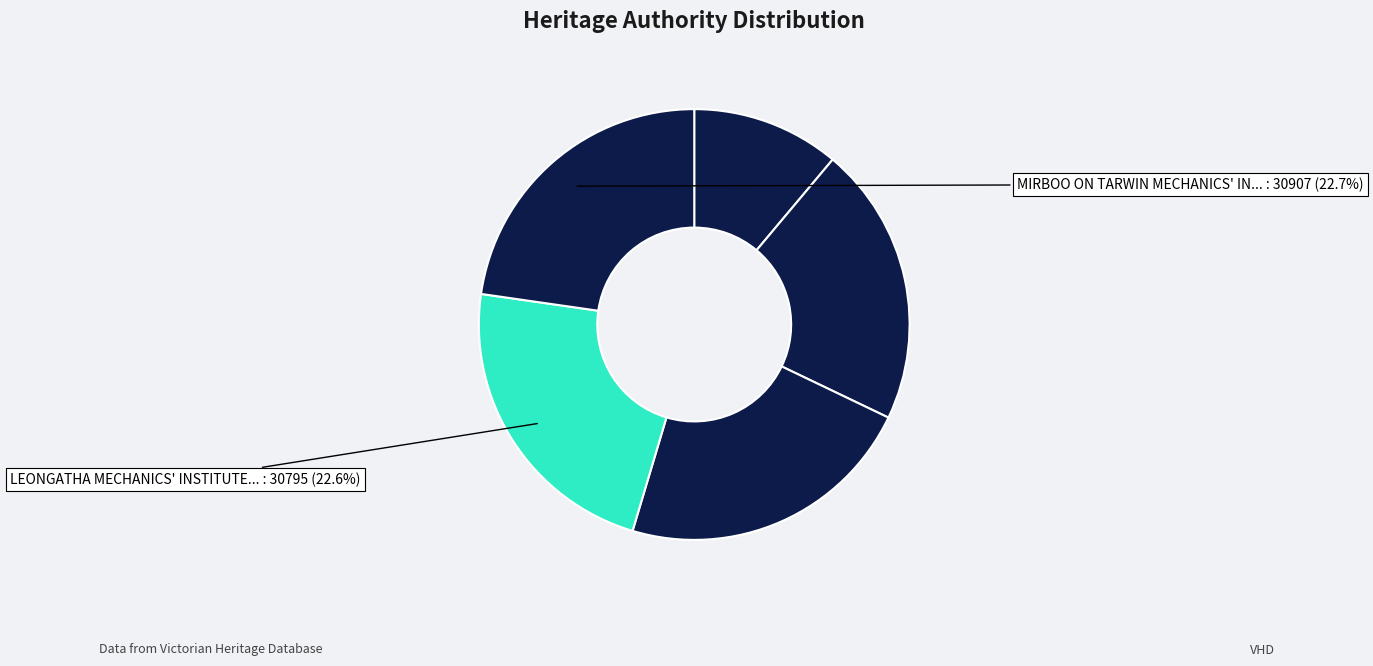

How many slices are in this pie chart?

5